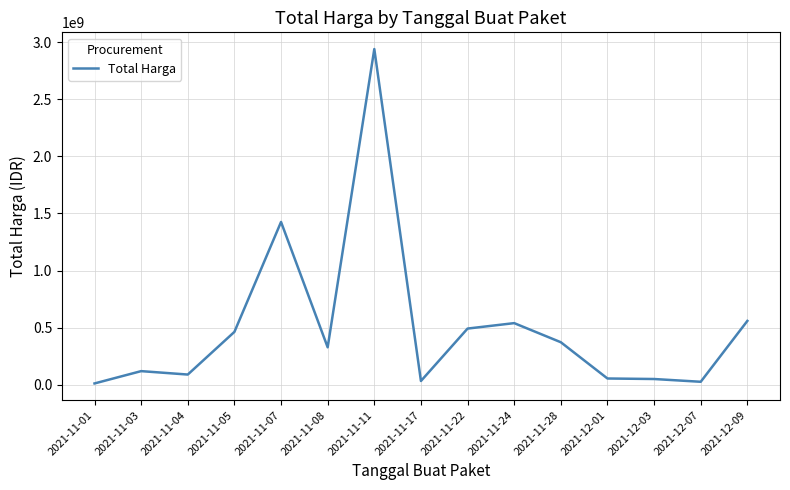

At which label does the data first exceed 329124000?

2021-11-05